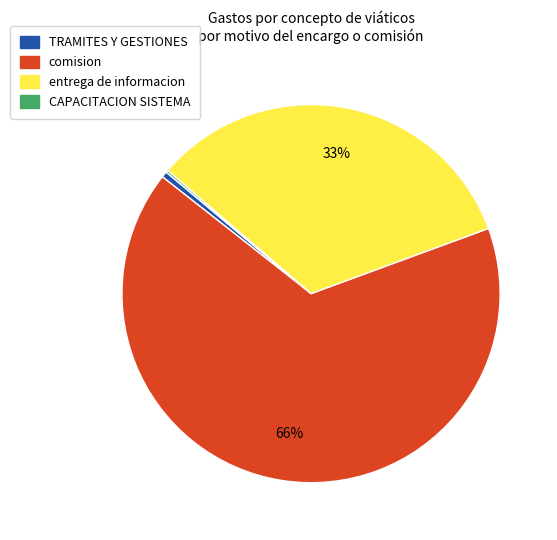

Which has a higher value, comision or entrega de informacion?

comision